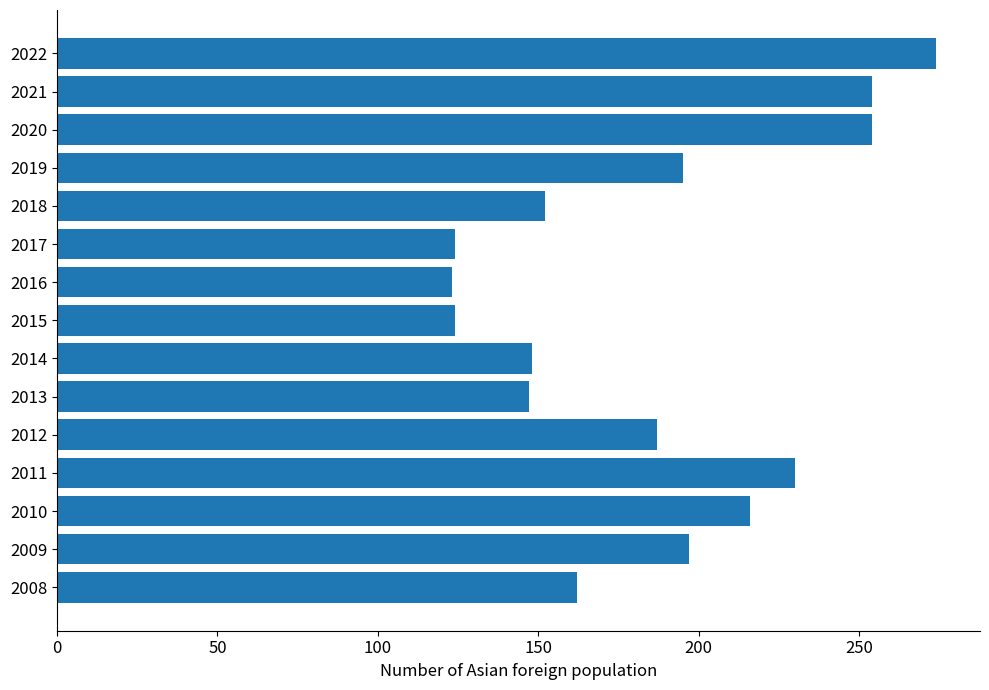

Which has a higher value, 2013 or 2015?

2013